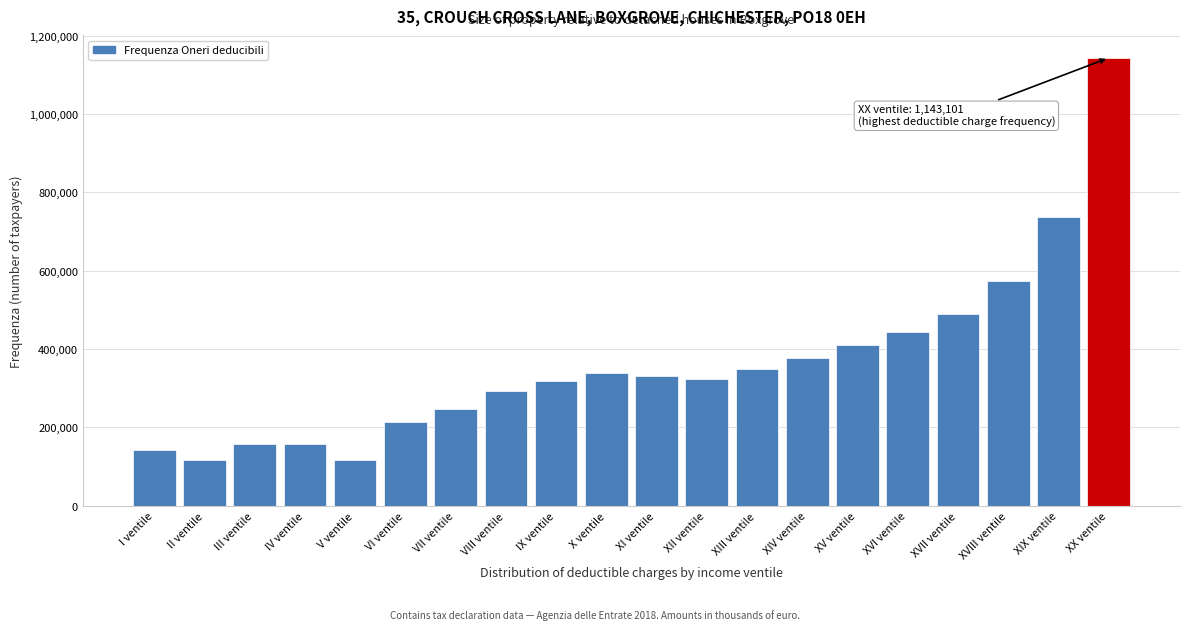

What is the minimum value shown in the chart?

116308